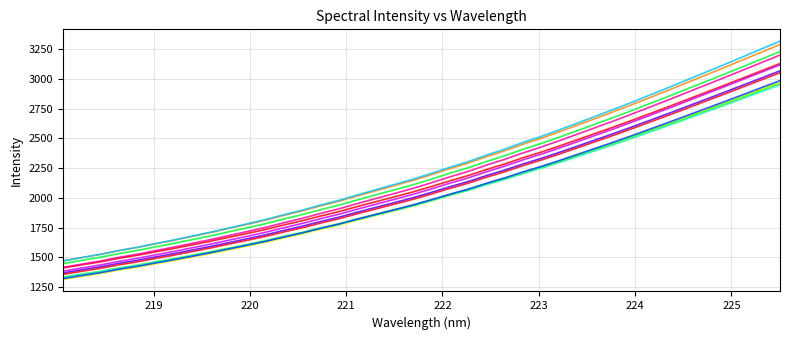

Does the chart have visible grid lines?

Yes